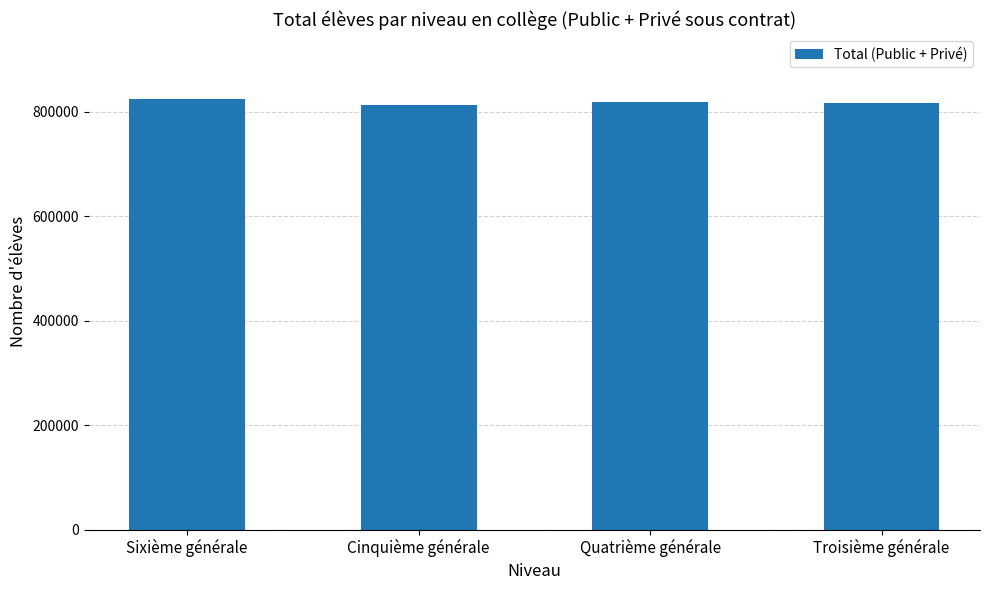

What is the value of the 3rd bar from the left?

818878